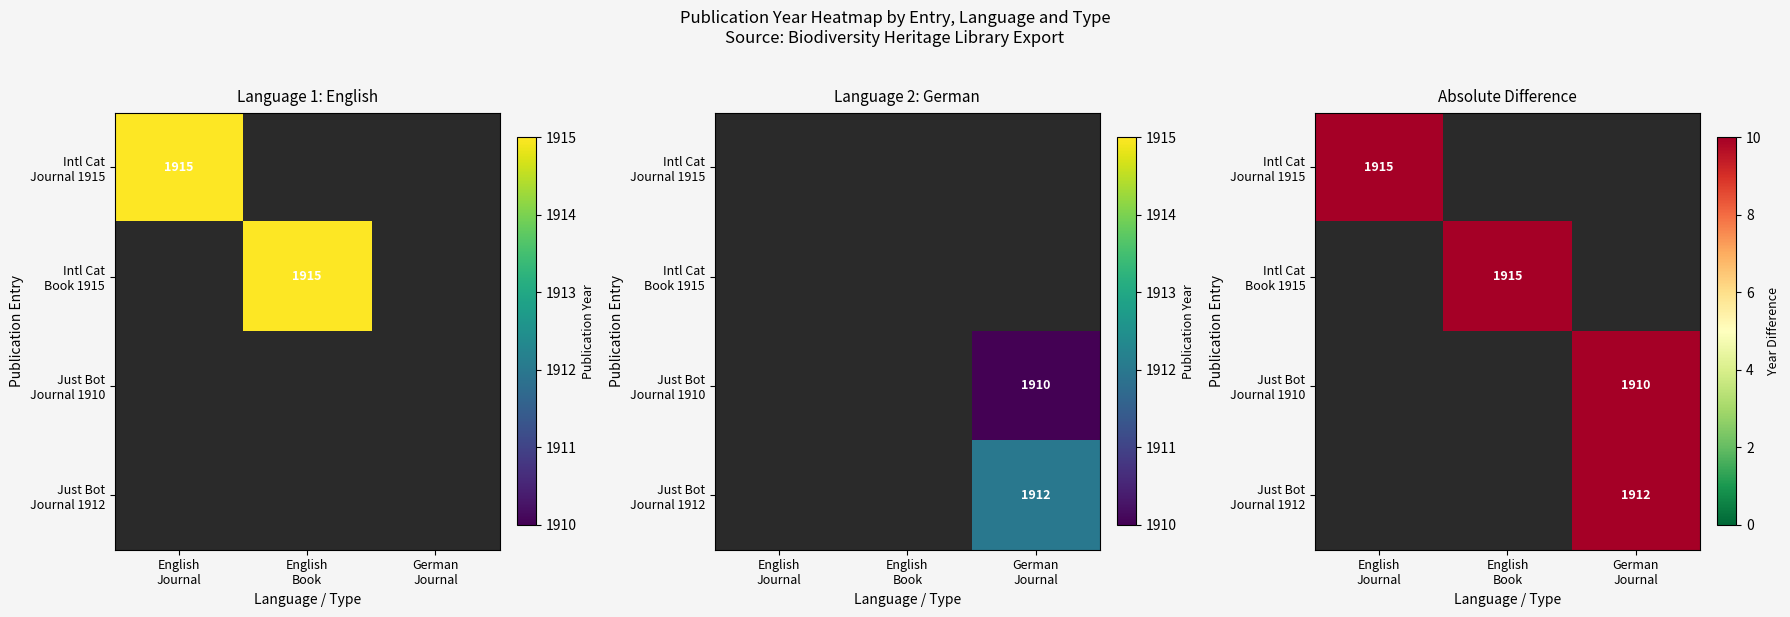

Count the number of data series in this chart.

4